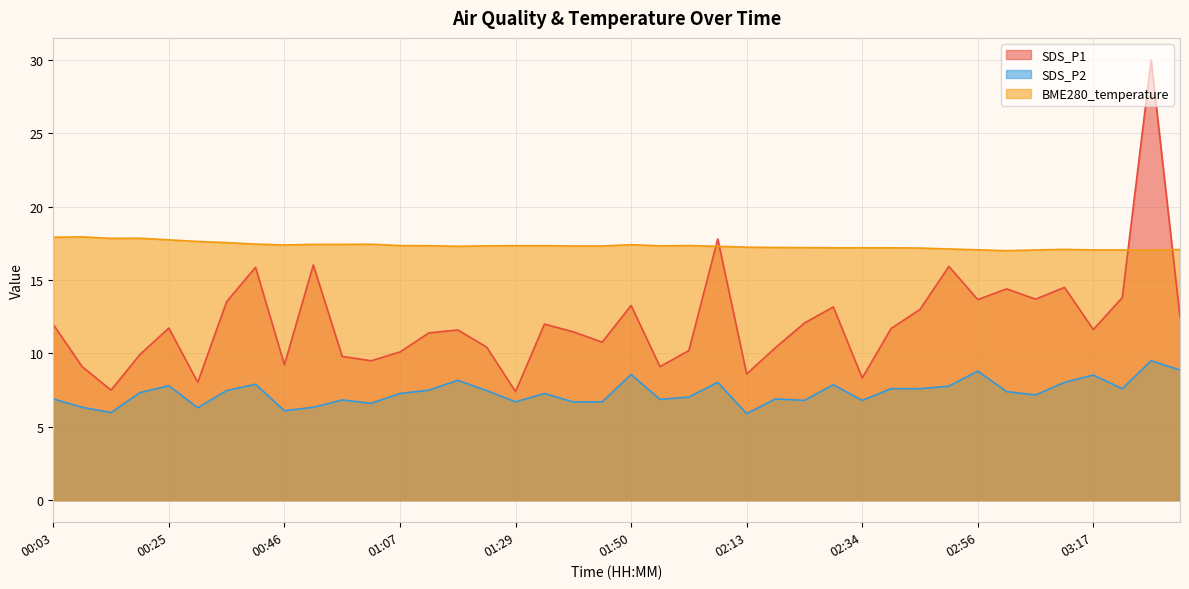

Count the number of categories in the chart.

40